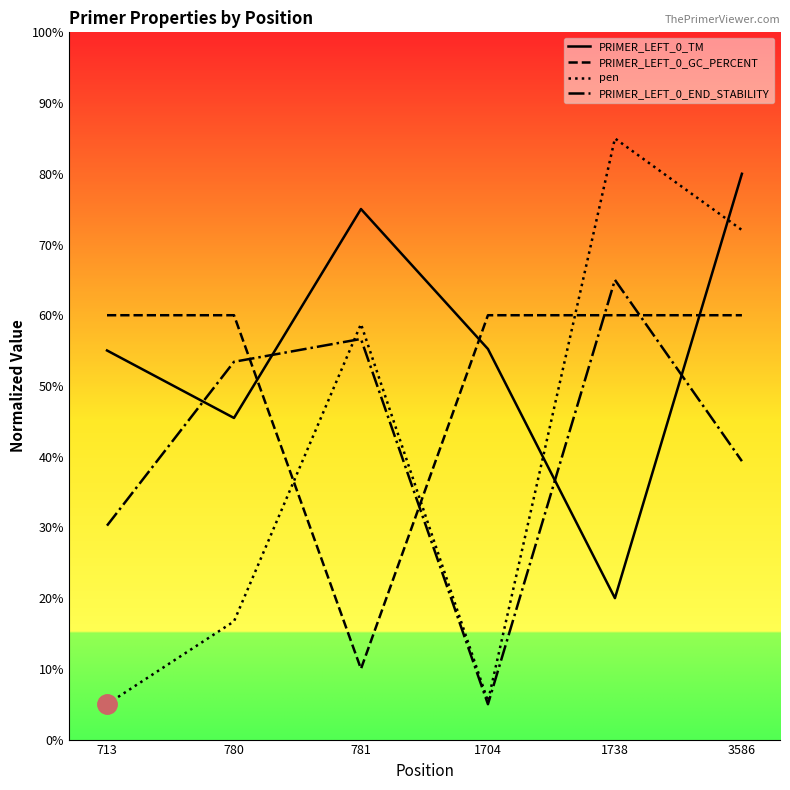

Which series has the widest spread of values?

pen